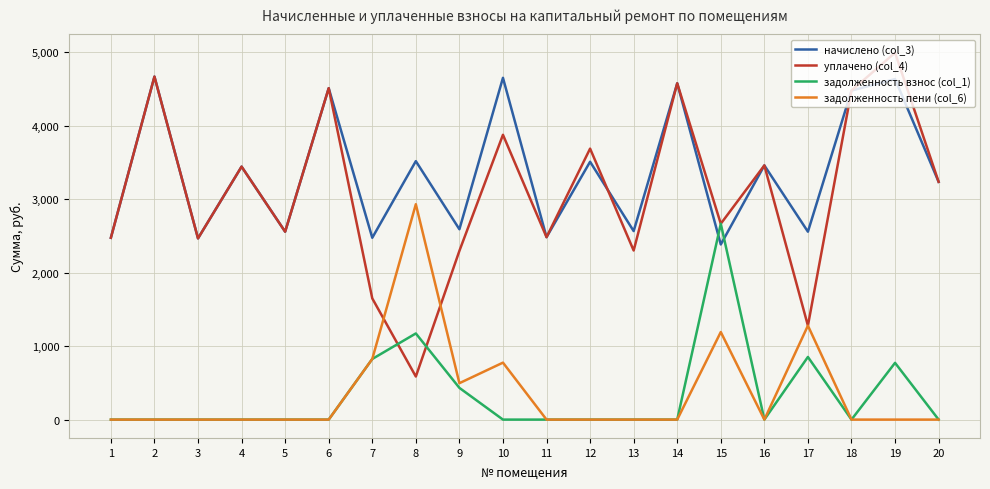

The value of задолженность пени (col_6) at 5 is 0.0. True or false?

True